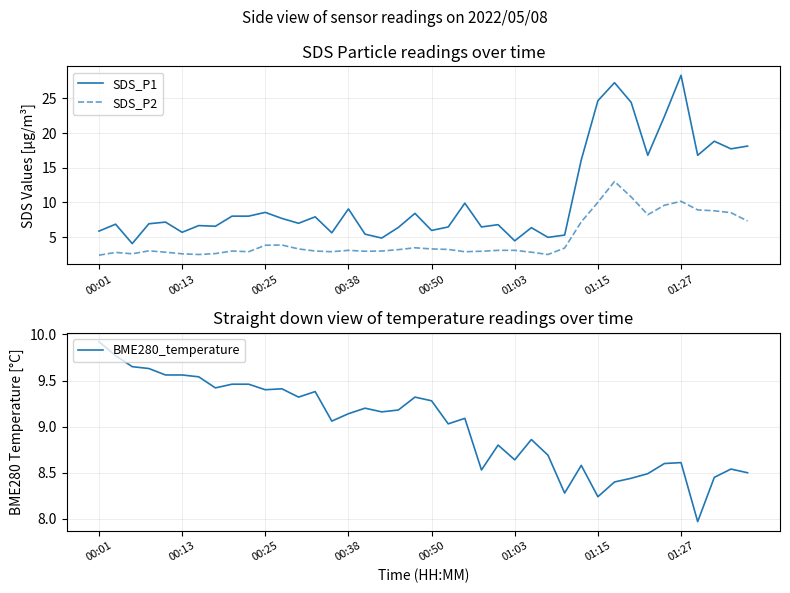

True or false: SDS_P2 and SDS_P1 cross at least once.

False